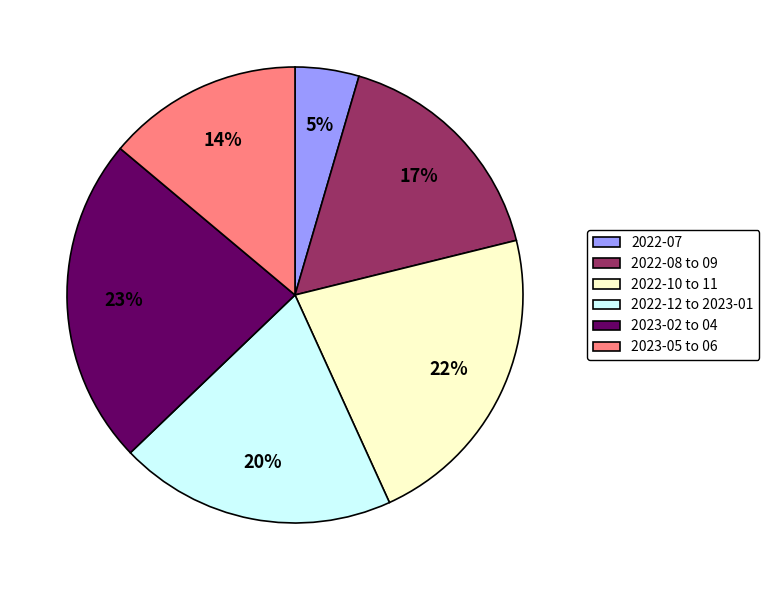

Rank the categories by value from highest to lowest.

2023-02 to 04, 2022-10 to 11, 2022-12 to 2023-01, 2022-08 to 09, 2023-05 to 06, 2022-07